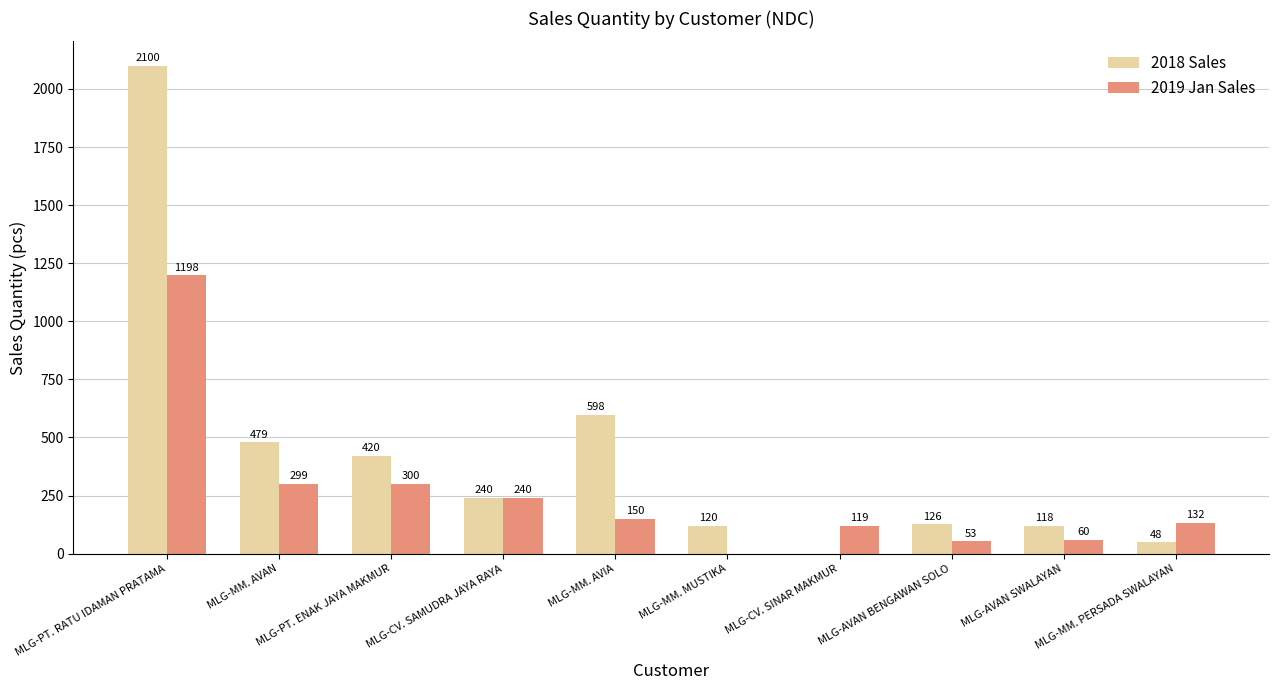

Which series has the largest total across all categories?

2018 Sales